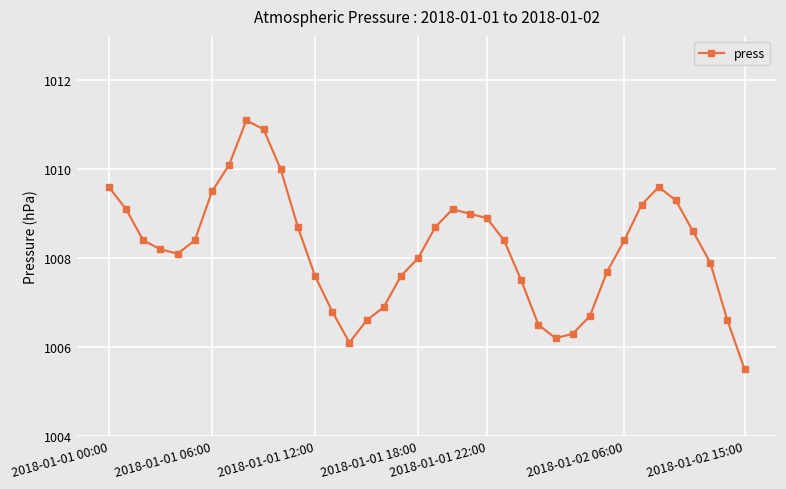

What is the average value?

1008.2